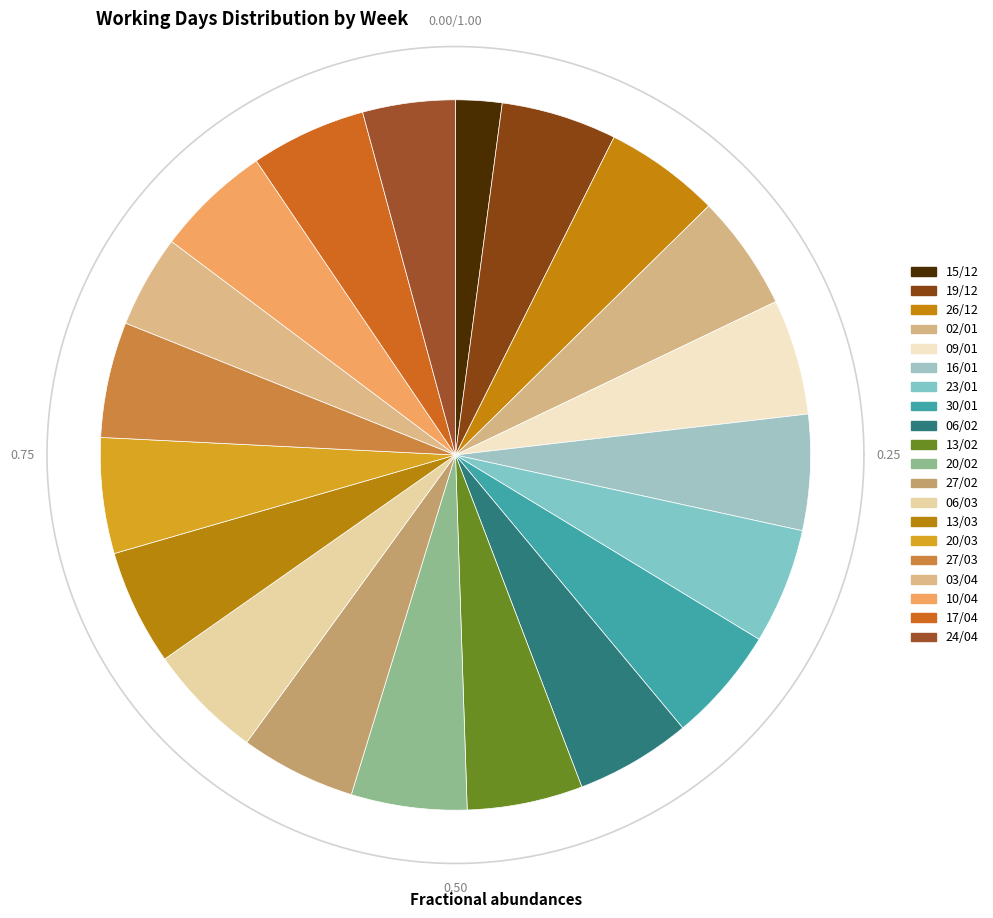

What is the change in value from 15/12 to 03/04?

+2